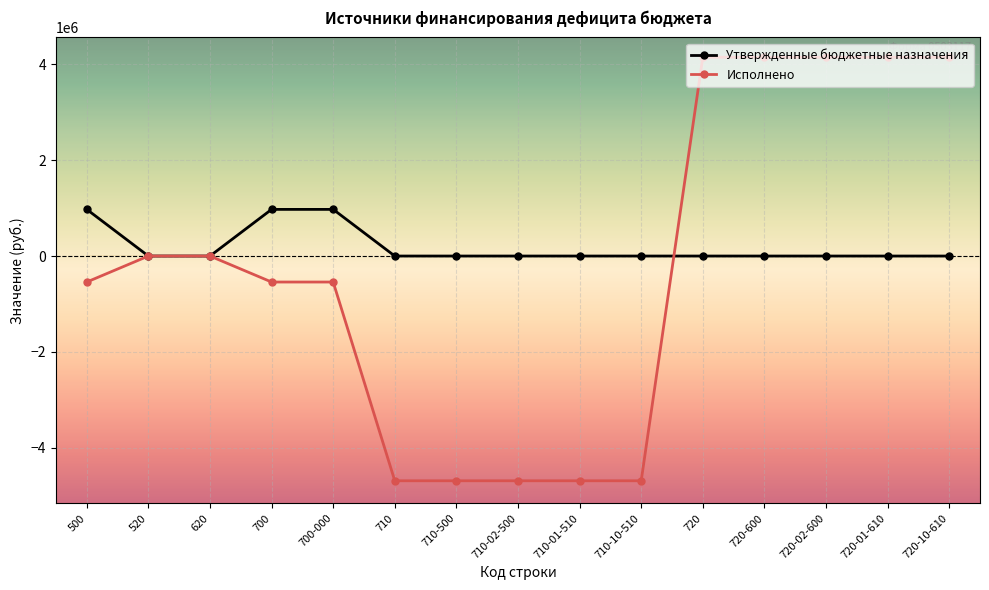

What are all the series names shown in the legend?

Утвержденные бюджетные назначения, Исполнено